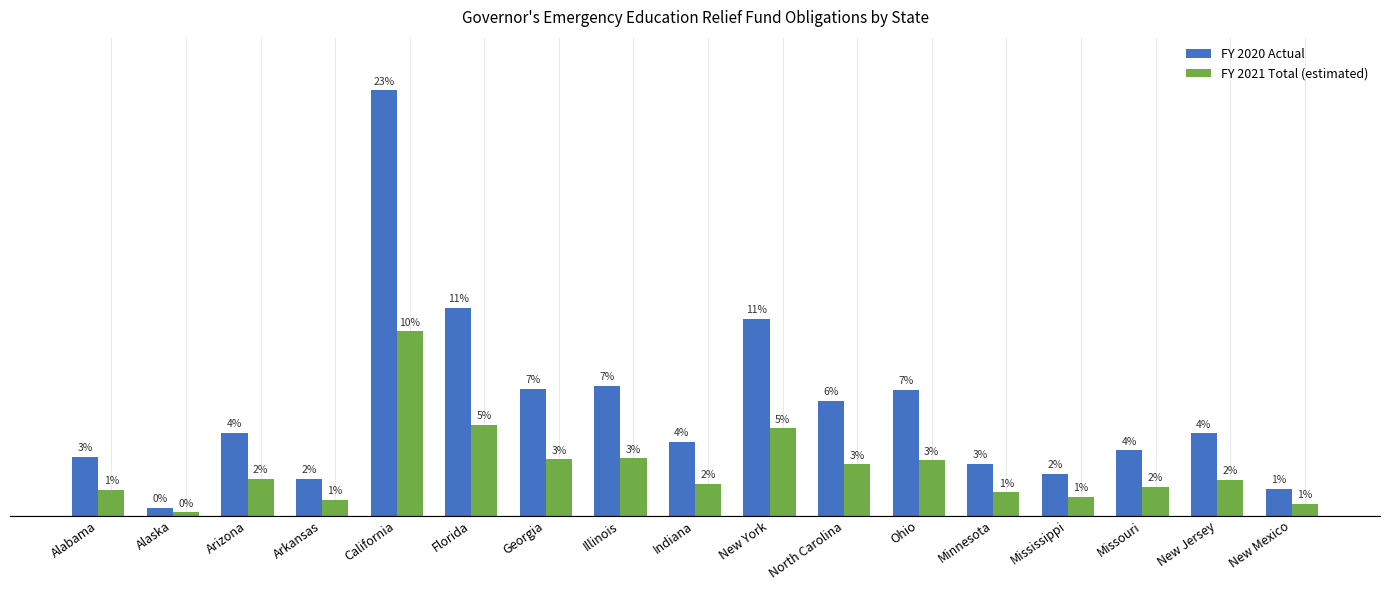

What position from the right is Alaska?

16